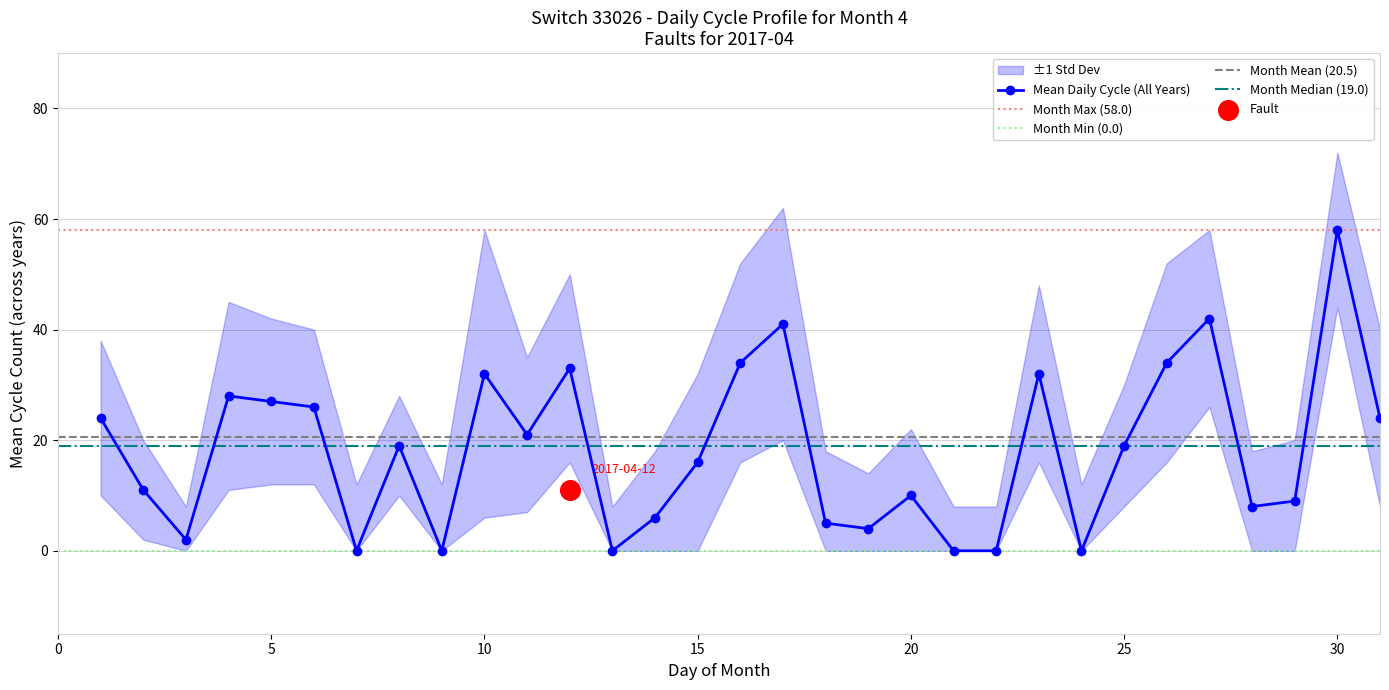

Which series has the widest spread of Y values?

std_upper